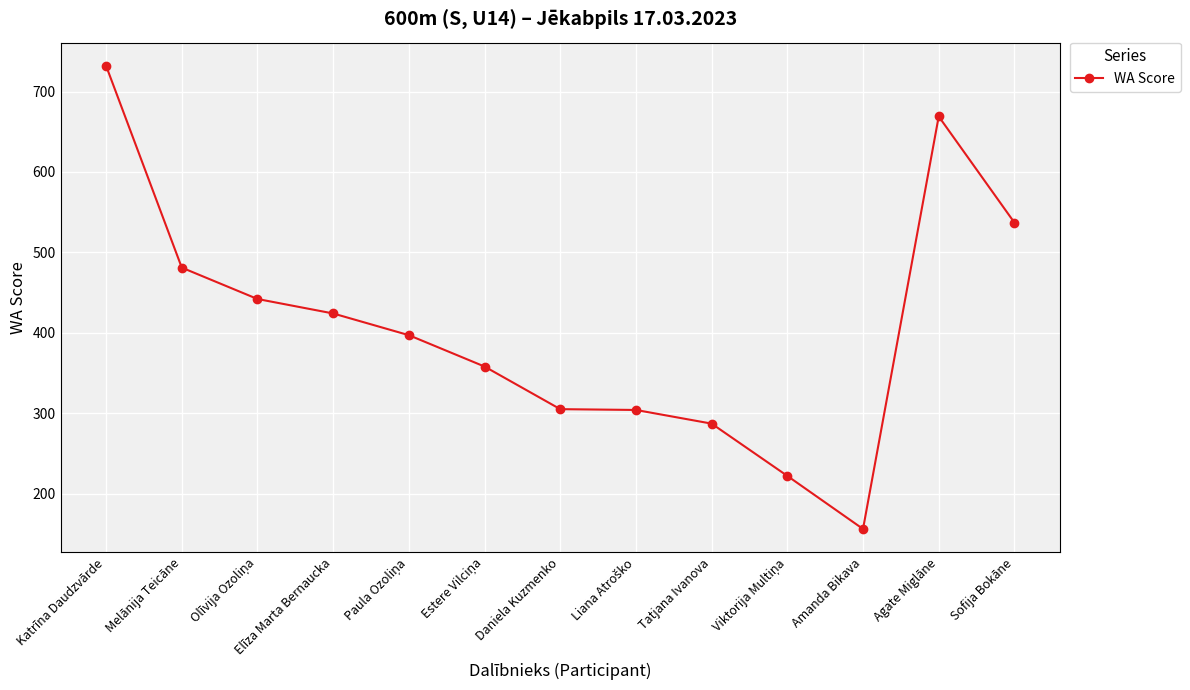

How many data points does each series have?

13